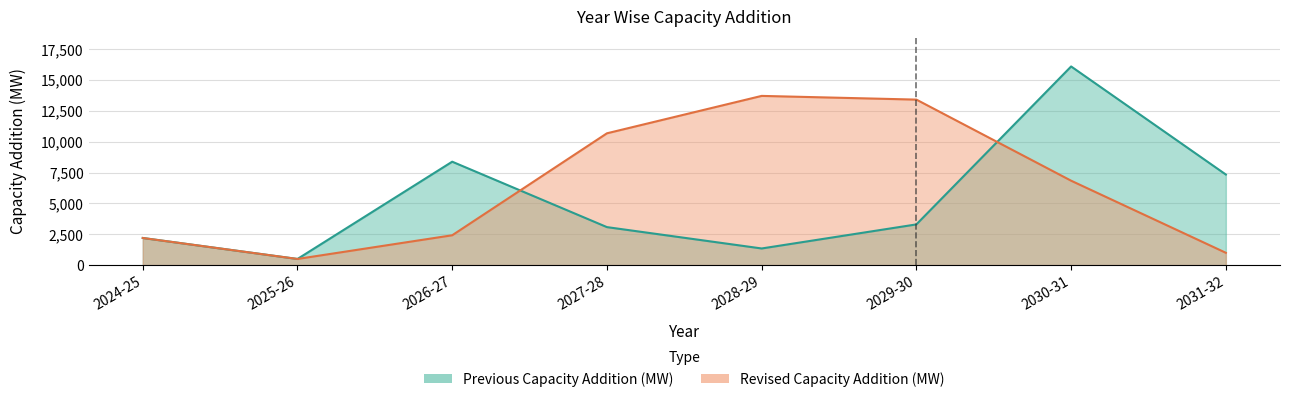

What position from the left is 2024-25?

1